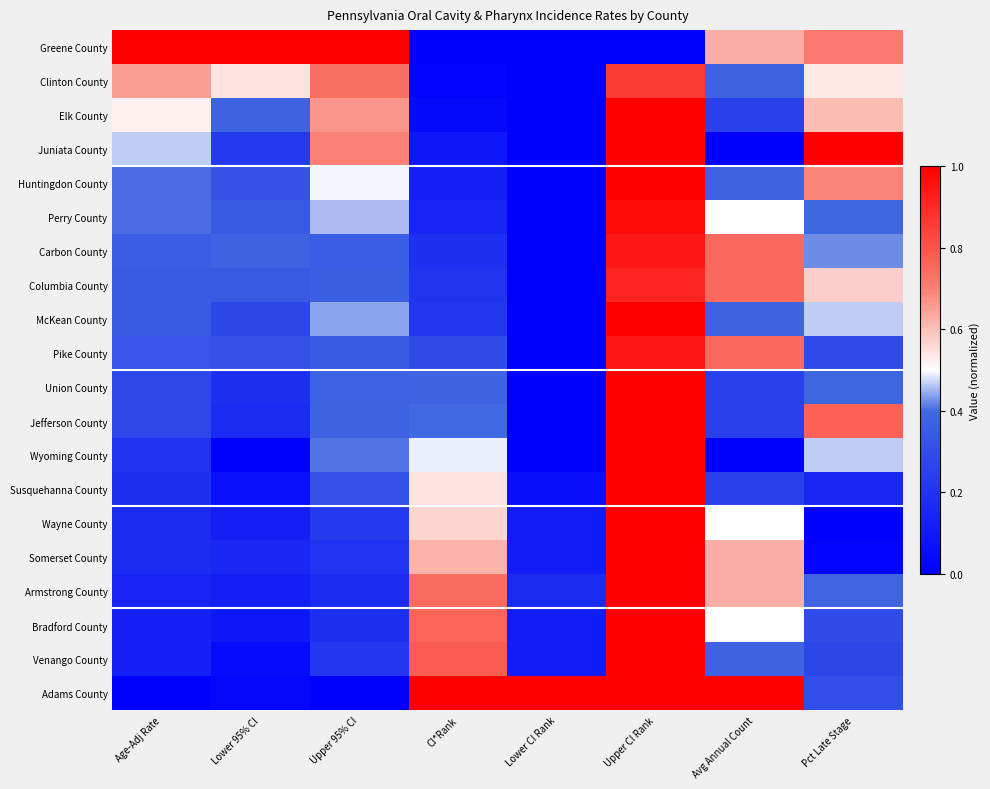

Which series has the widest spread of values?

Greene County